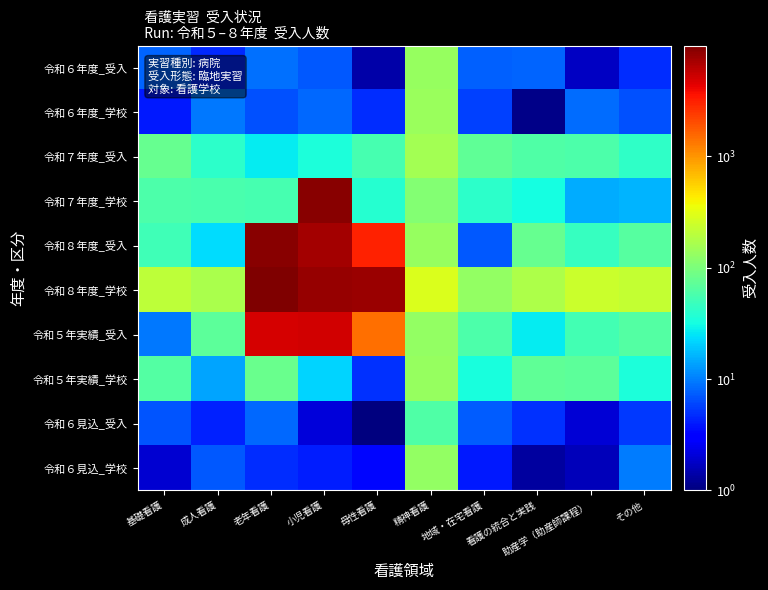

What is the difference between the highest and lowest values at 助産学（助産師課程）?

241.6